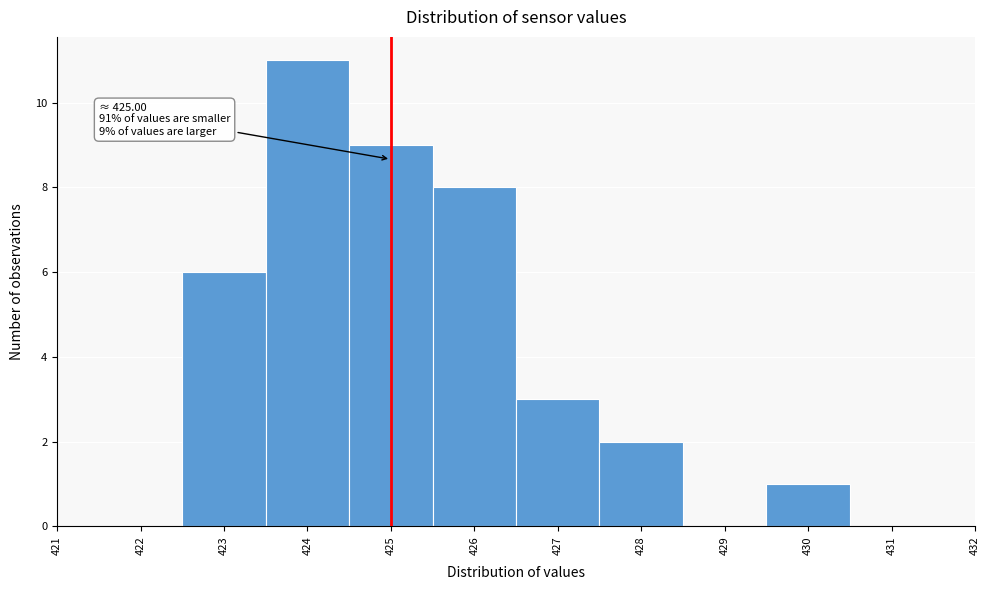

Over which range of the x-axis is the bar tallest?

423.5 to 424.5